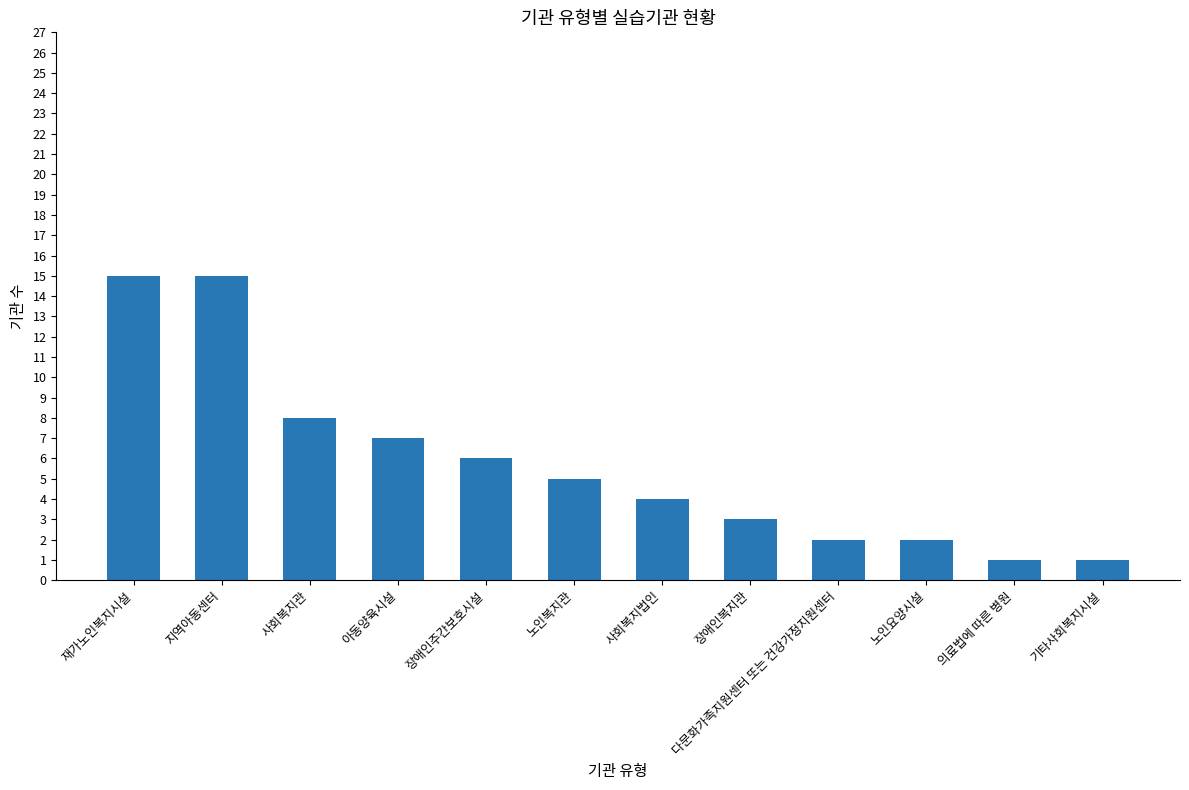

What is the difference between the second highest and second lowest values?

14